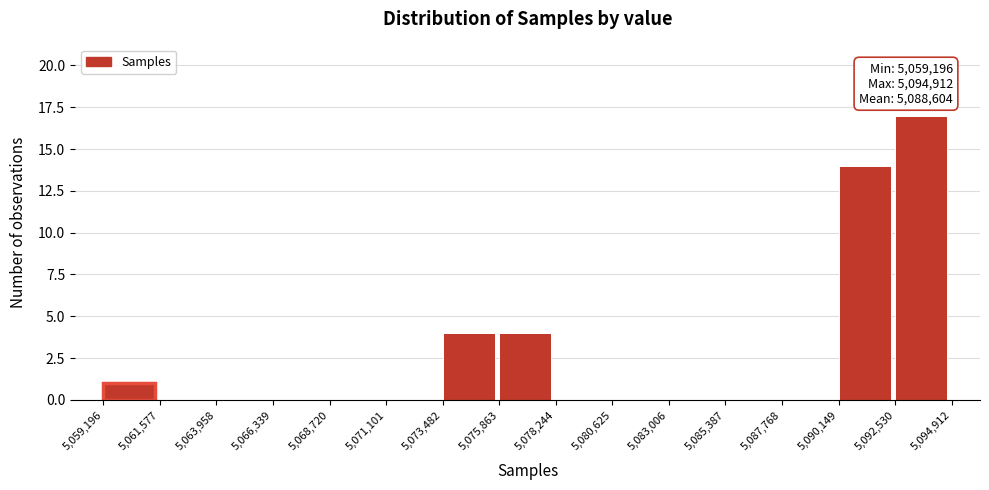

Over which range of the x-axis is the bar tallest?

5,092,530 to 5,094,912